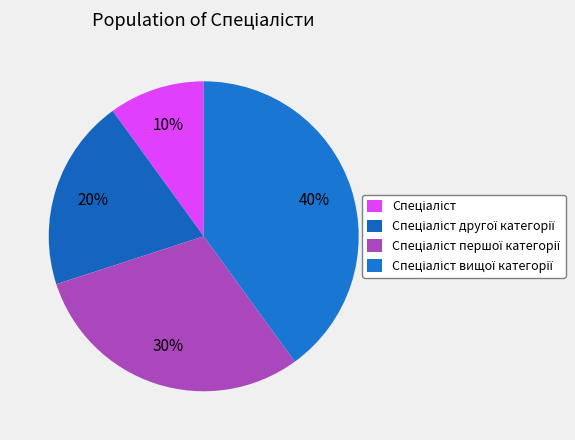

How many slices are in this pie chart?

4